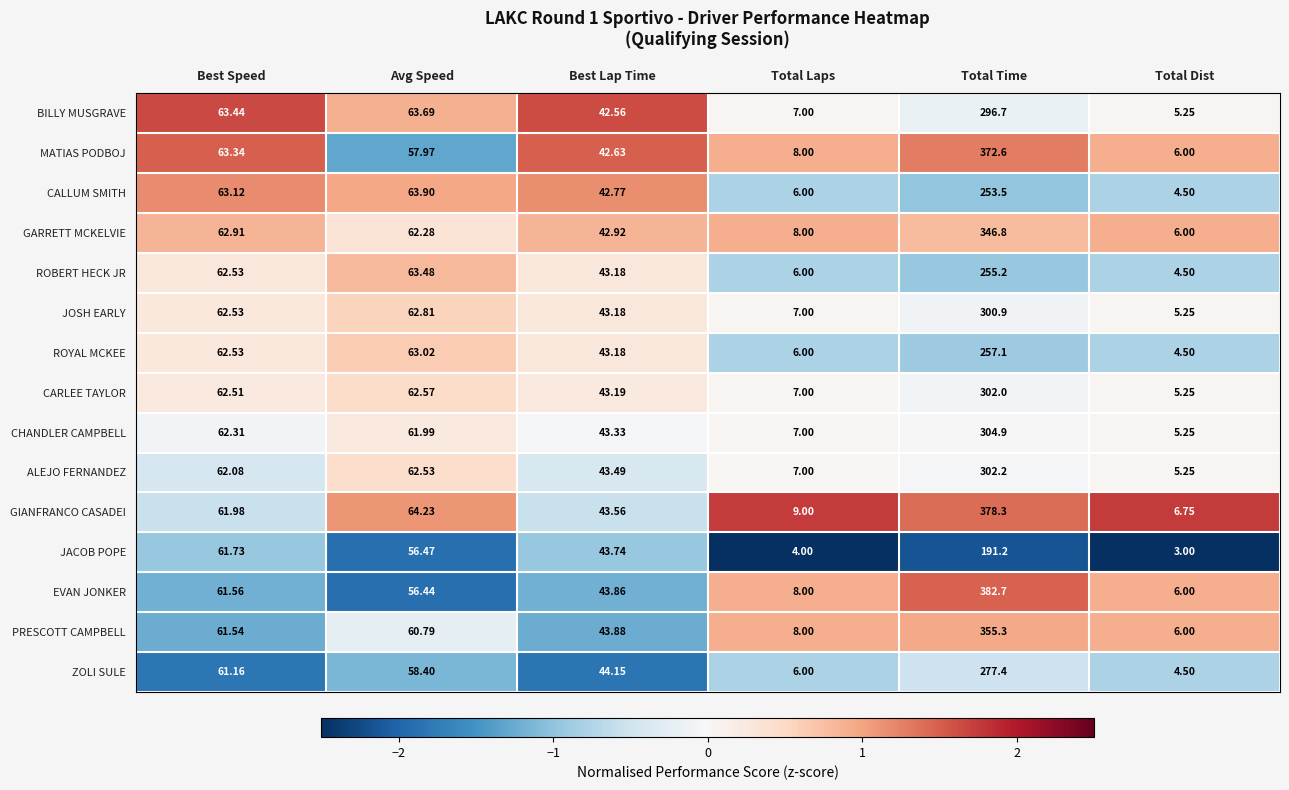

Which category has the lowest value across all series?

Total Dist